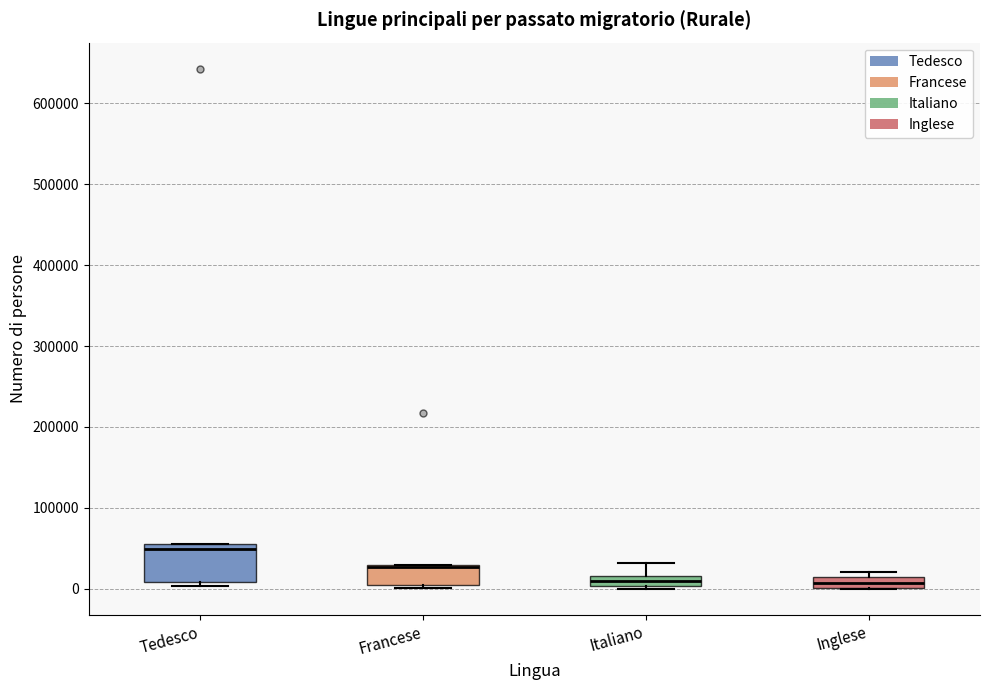

Which box is the tallest, from its lower edge to its upper edge?

Tedesco